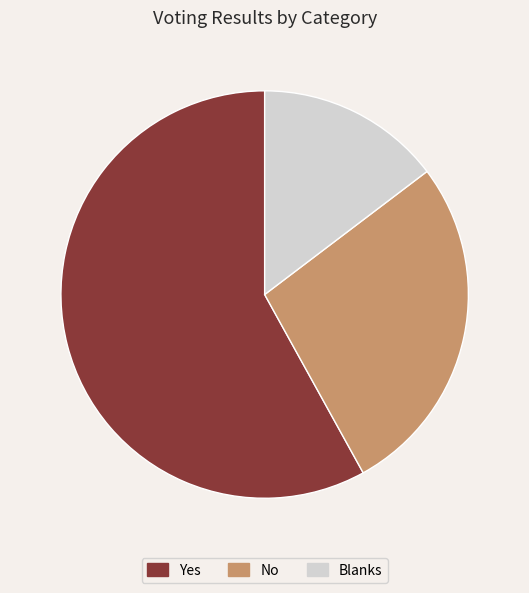

Rank the categories by value from lowest to highest.

Blanks, No, Yes